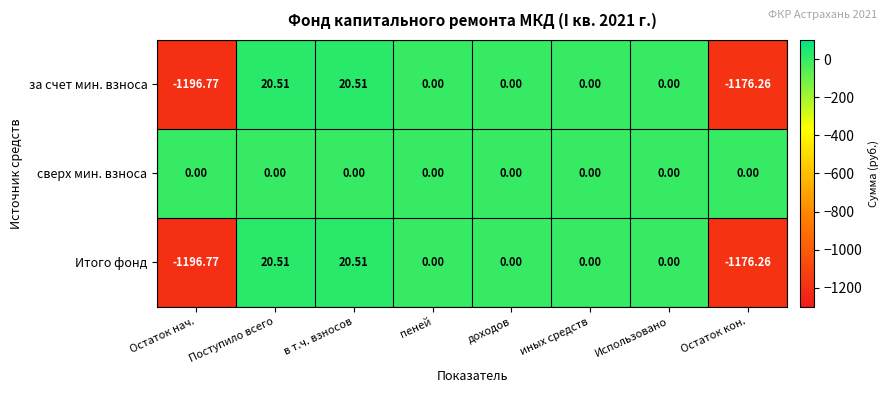

At which category does the chart reach its minimum across all series?

Остаток нач.